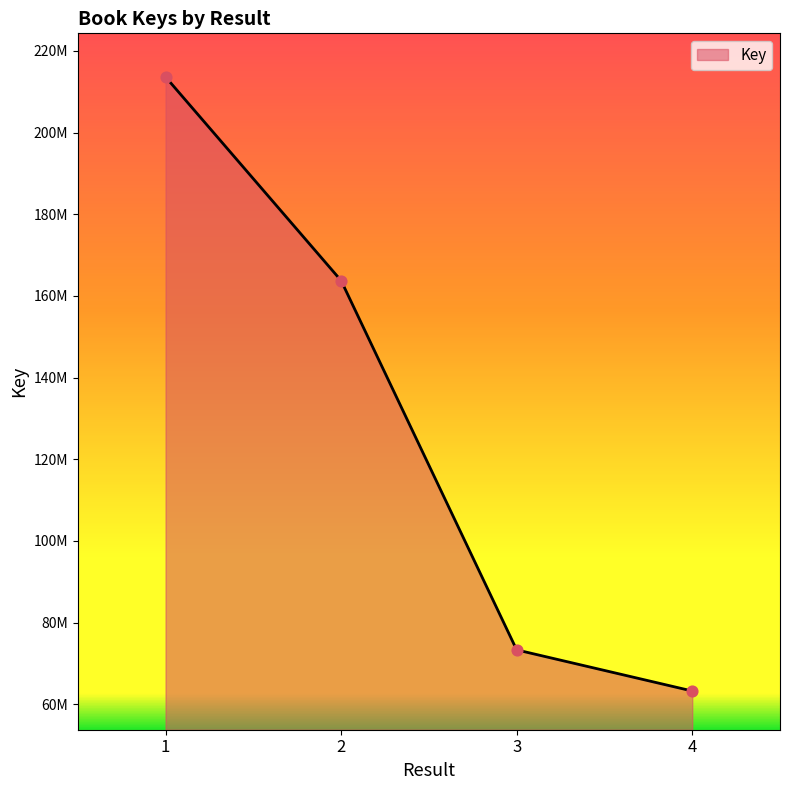

What is the ratio of the value at 4 to the value at 3?

0.9